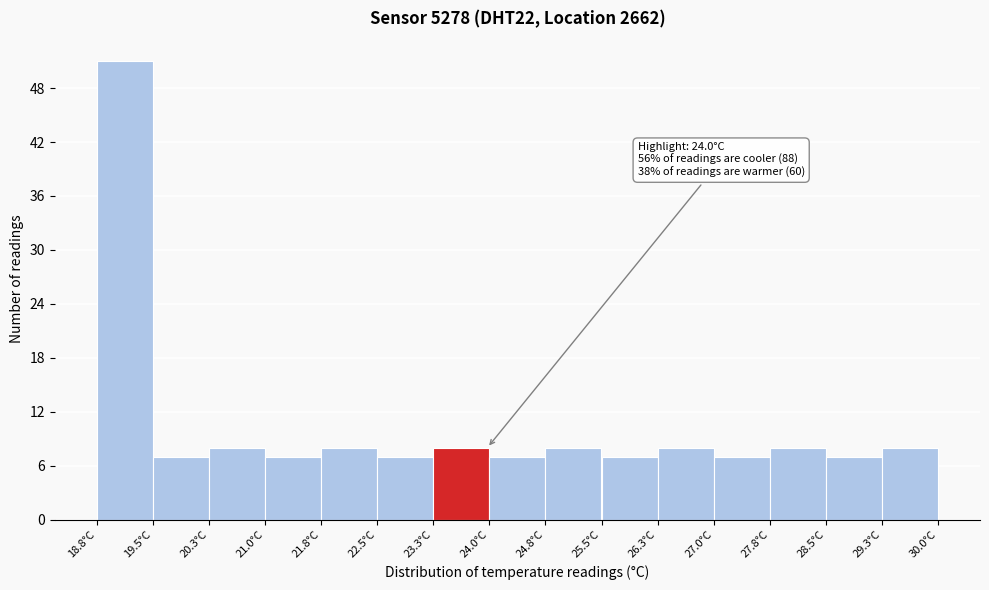

Which range on the x-axis has the tallest bar?

18.8 to 19.5